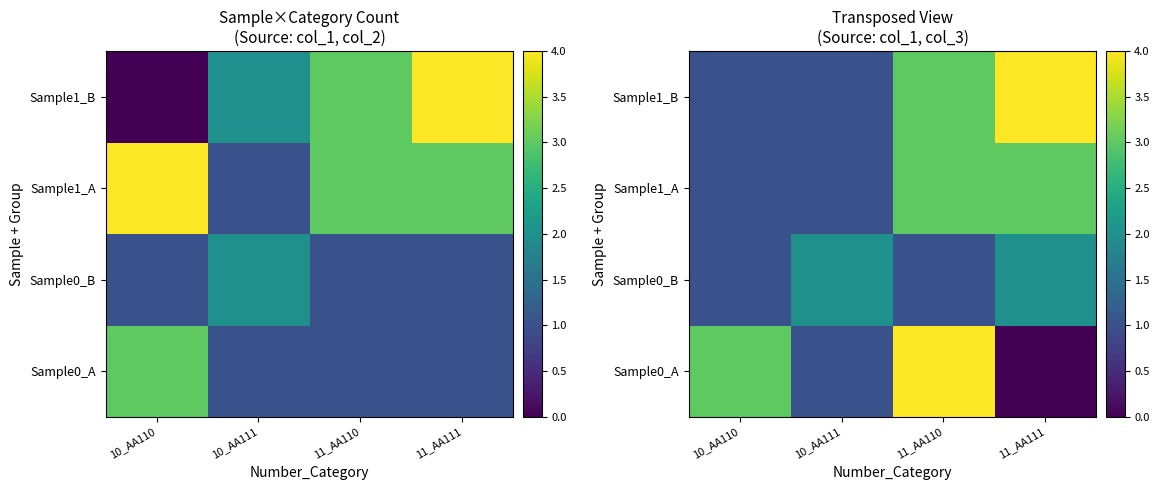

What is the approximate value of Sample0_B at 10_AA110?

1